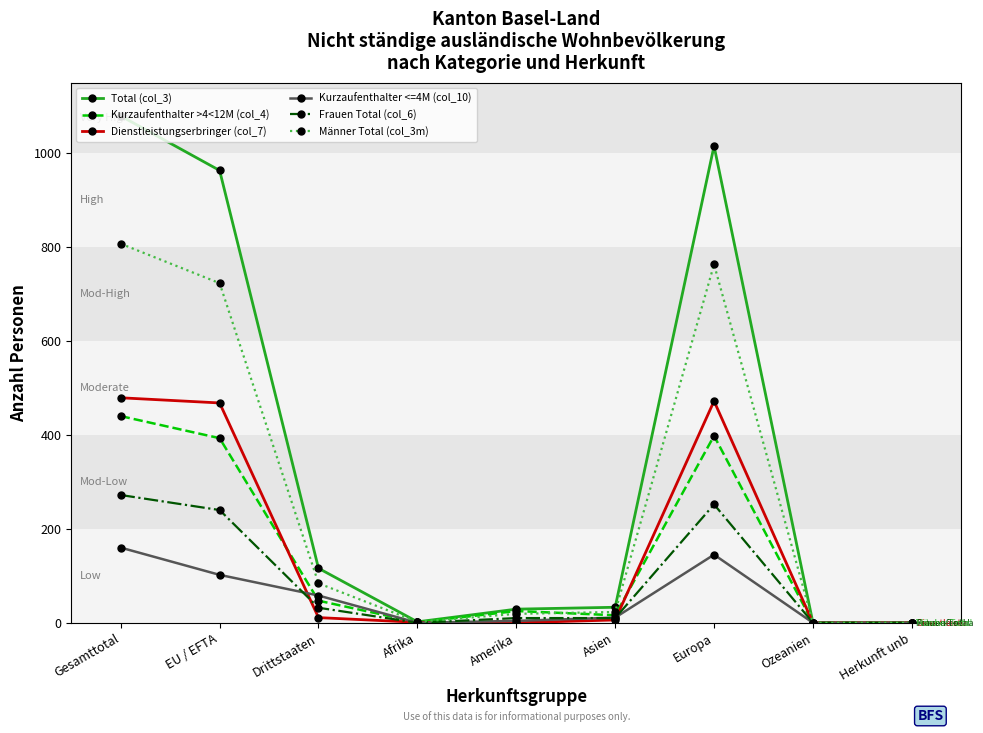

True or false: Kurzaufenthalter <=4M (col_10) has a value of 55 at Ozeanien.

False